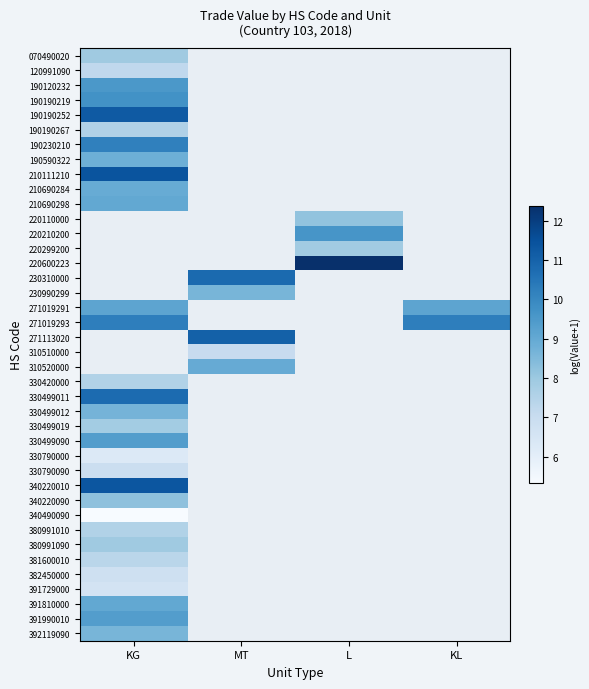

Which has a higher value, KG or L?

L